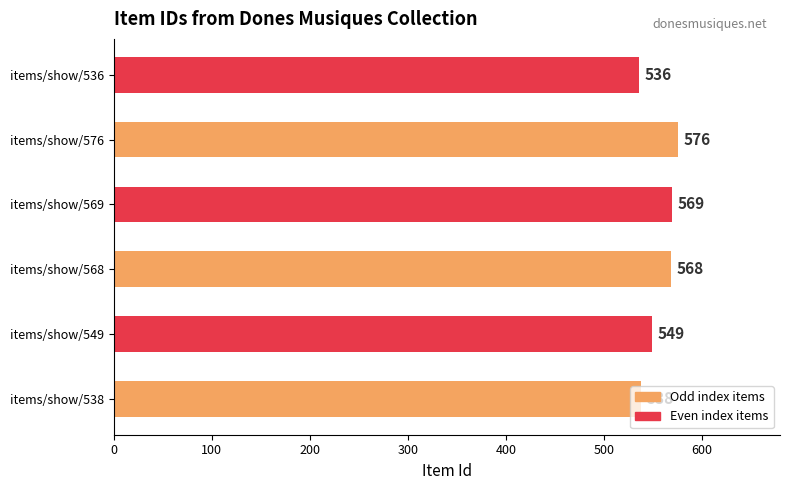

Which category has the lowest value across all series?

items/show/536